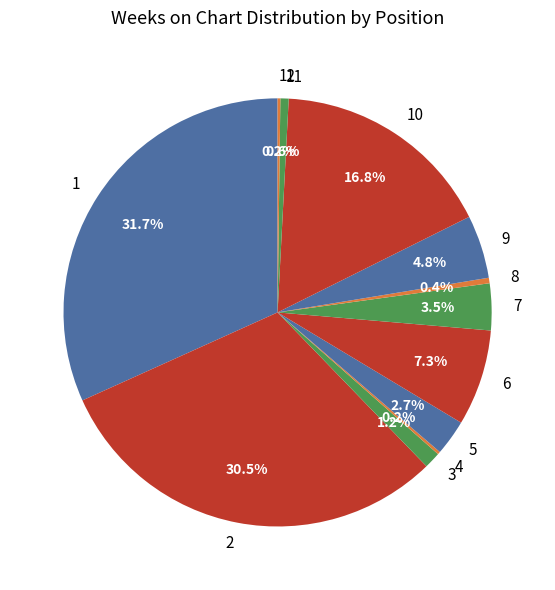

Does 3 account for over 50% of the chart?

No